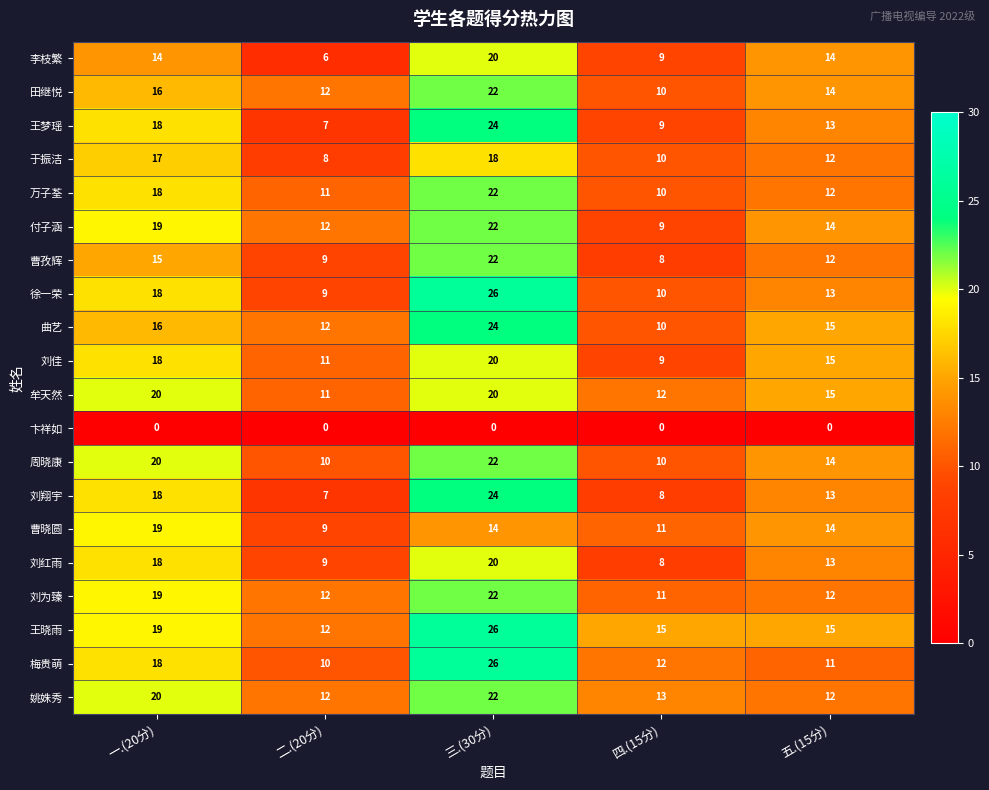

Rank the categories by 徐一荣 value from lowest to highest.

二.(20分), 四.(15分), 五.(15分), 一.(20分), 三.(30分)